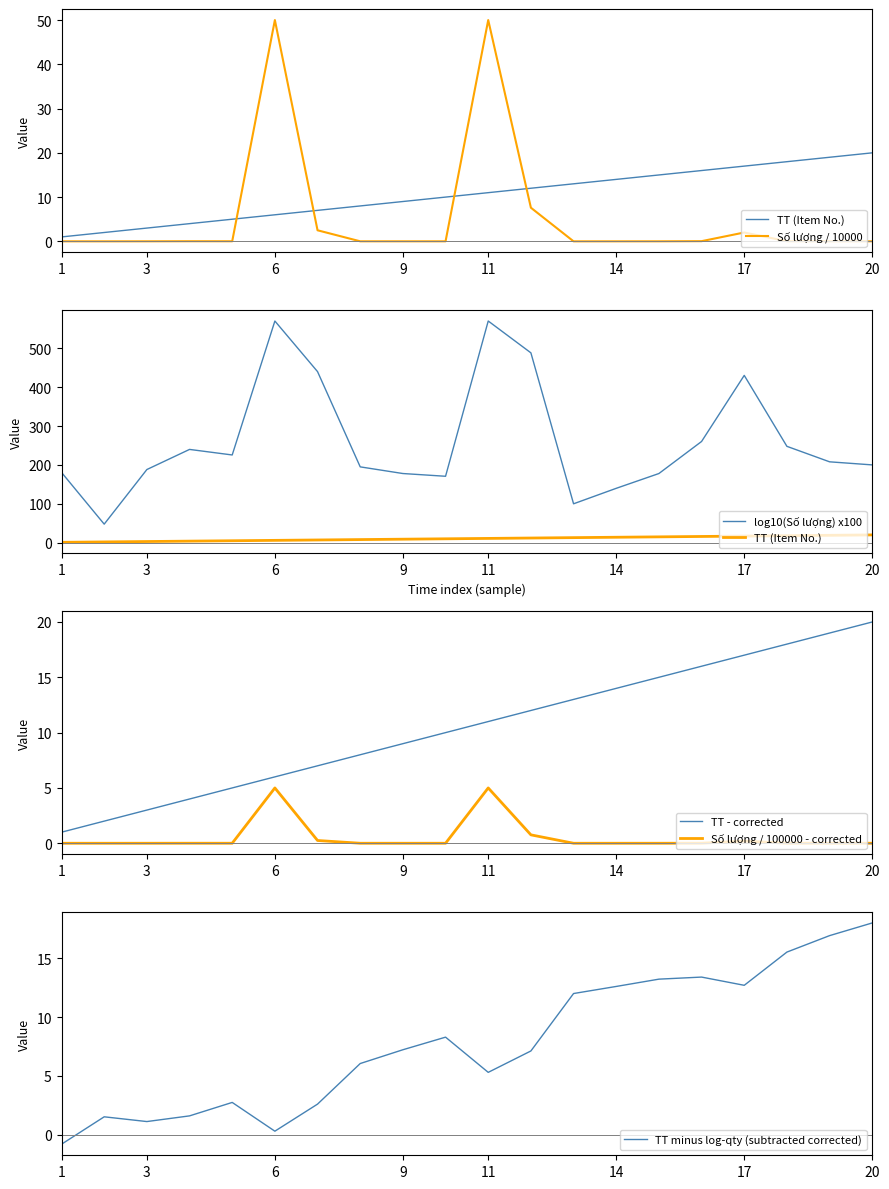

True or false: Số lượng / 100000 - corrected and TT - corrected cross at least once.

False